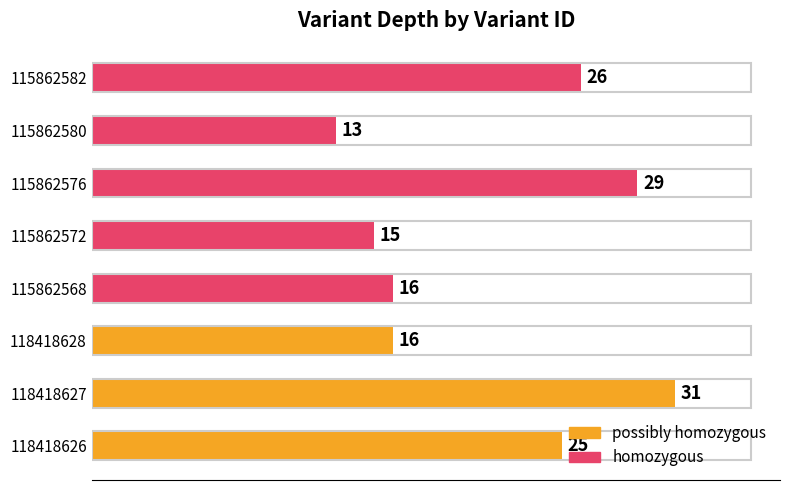

Which category has the highest value across all series?

118418627